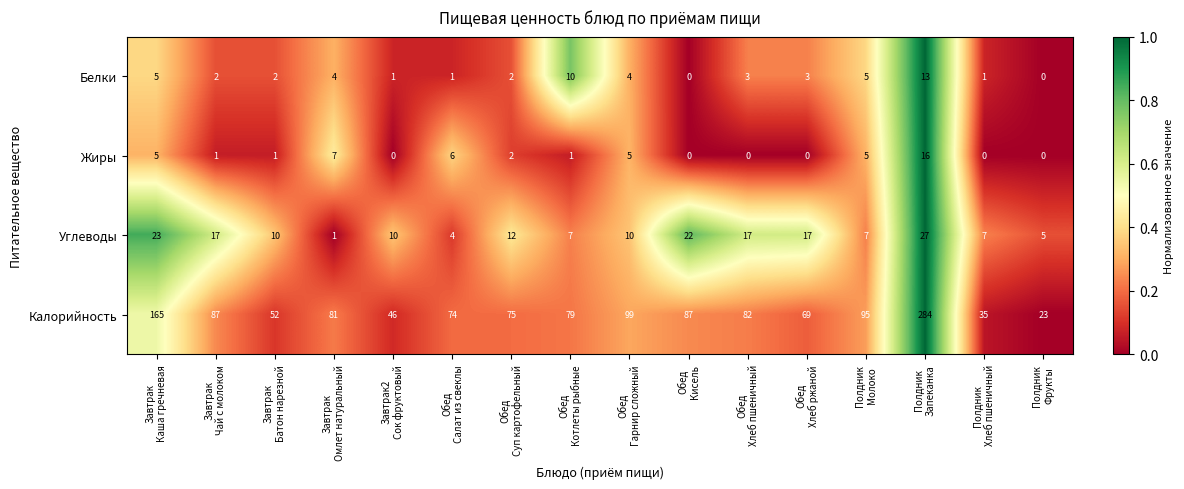

Rank the series by their maximum value, from highest to lowest.

Калорийность, Углеводы, Жиры, Белки